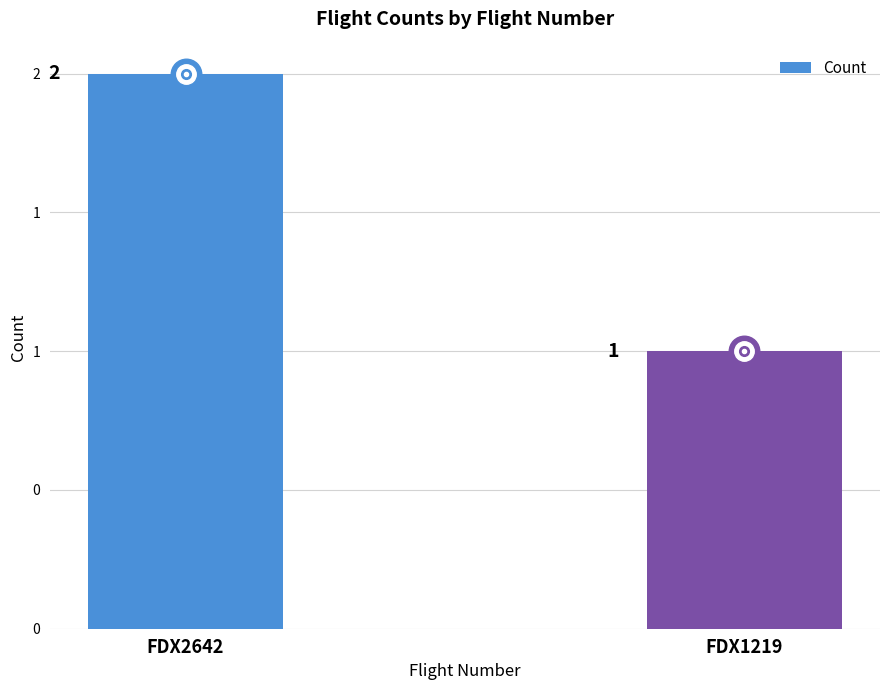

How many distinct data groups are displayed?

1